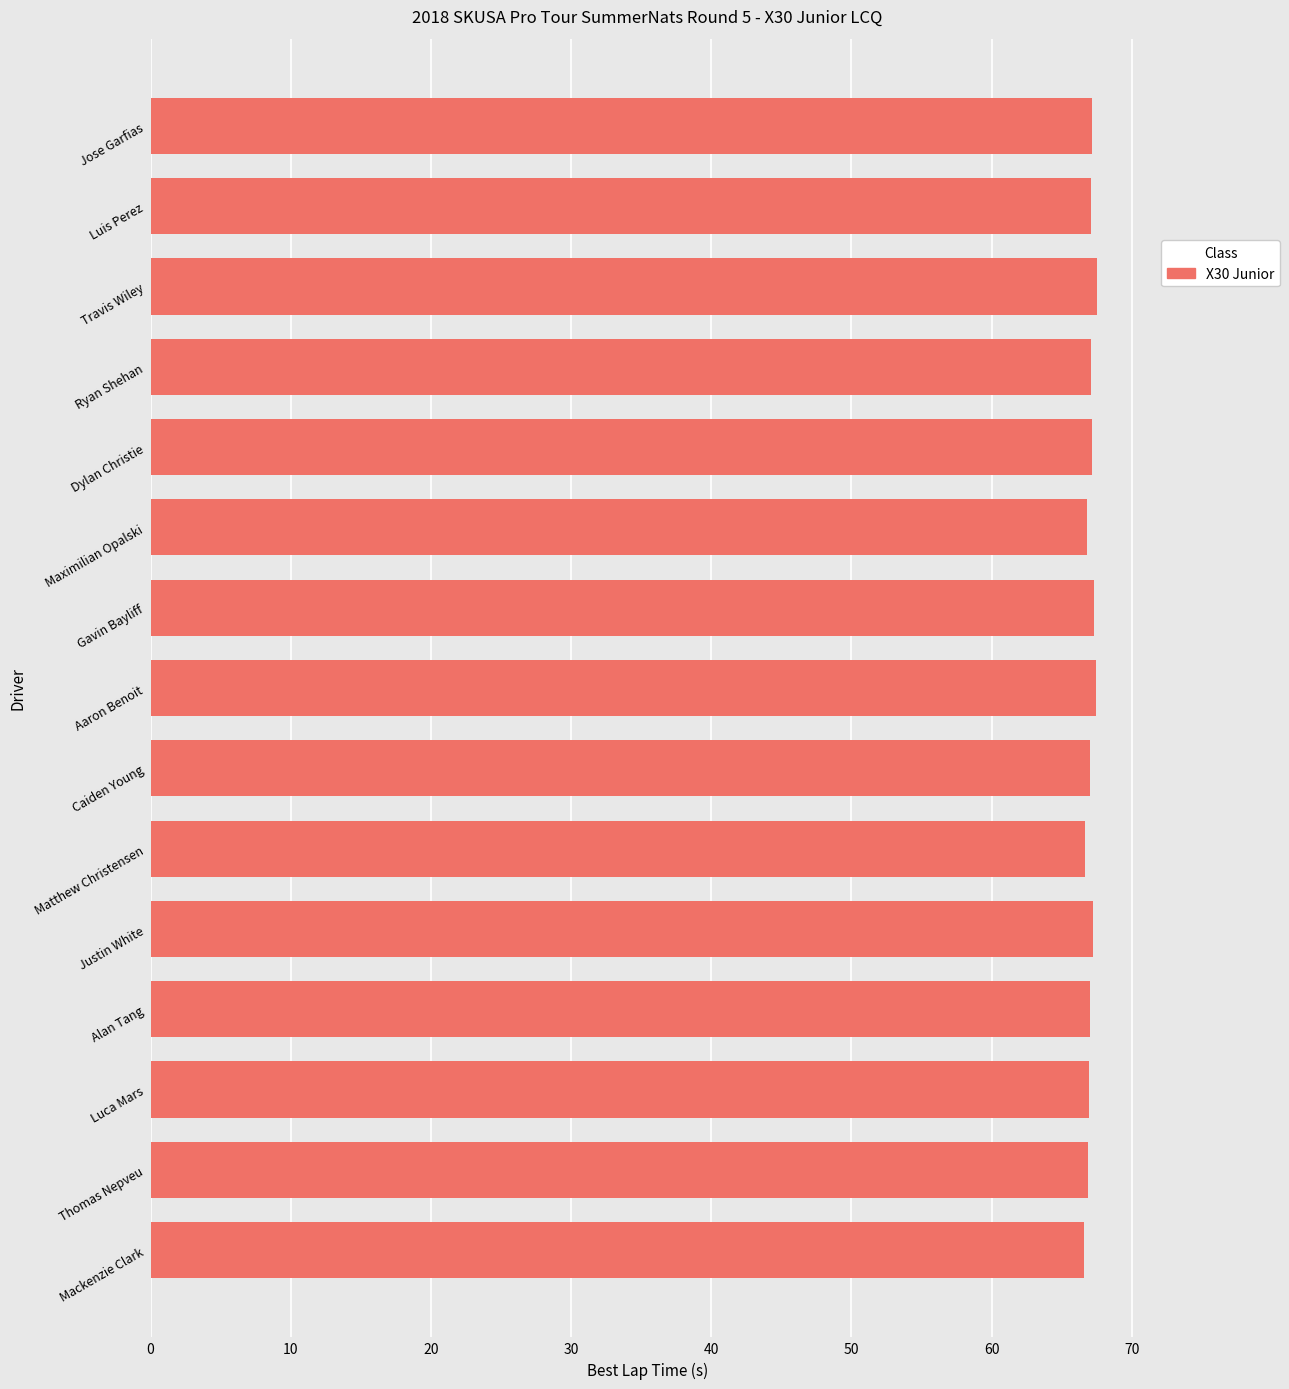

What is the ratio of the value at Alan Tang to the value at Justin White?

1.0